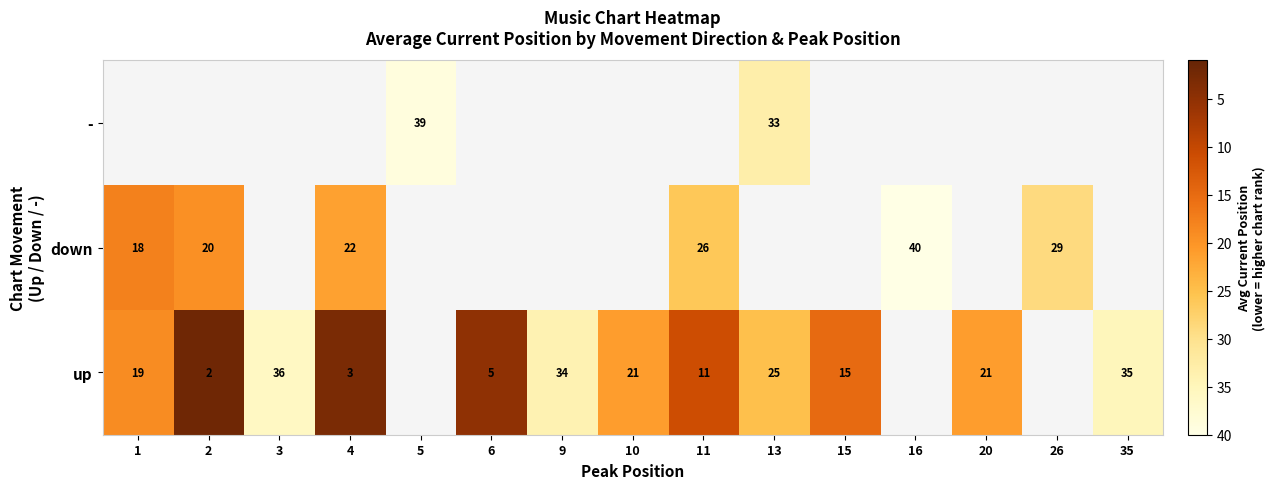

True or false: down has a value of 12 at 4.

False